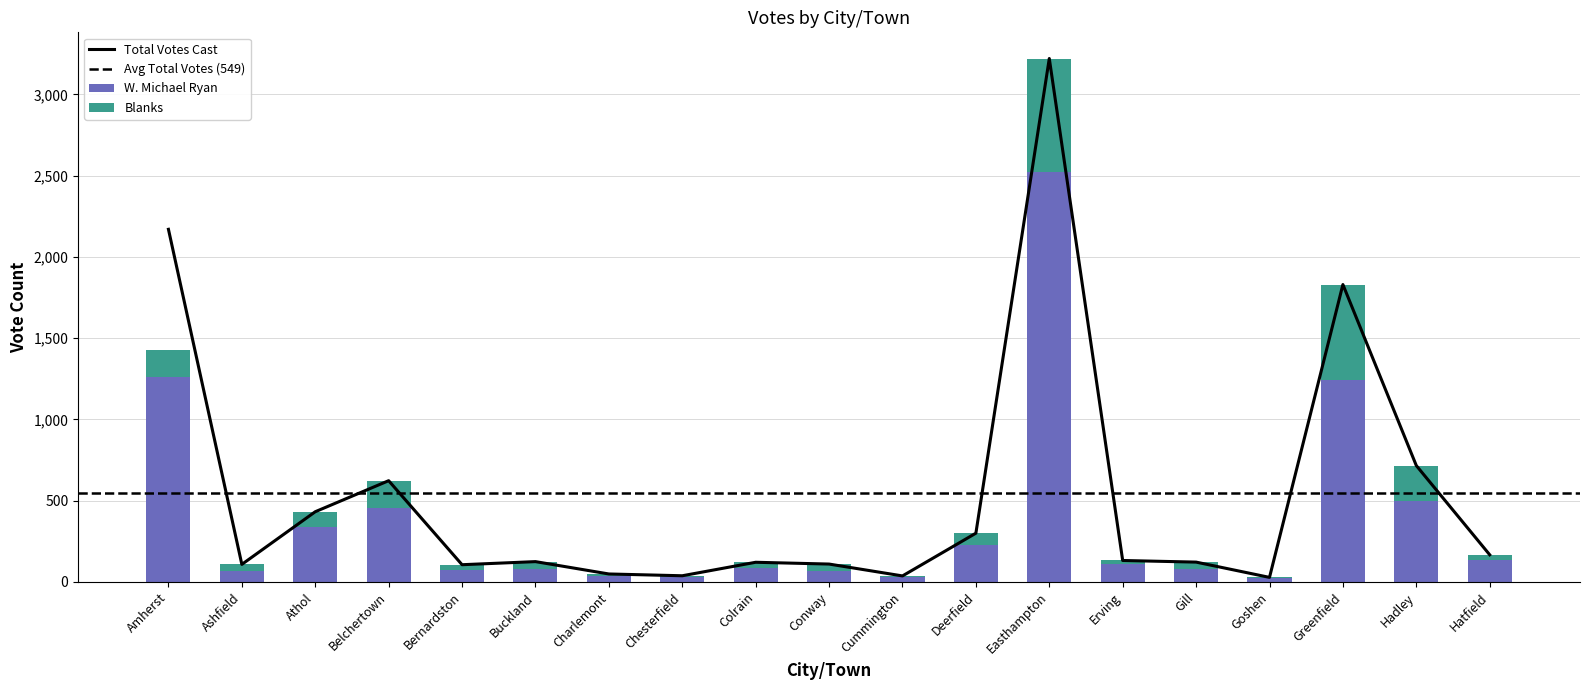

What is the sum of all W. Michael Ryan values?

7368